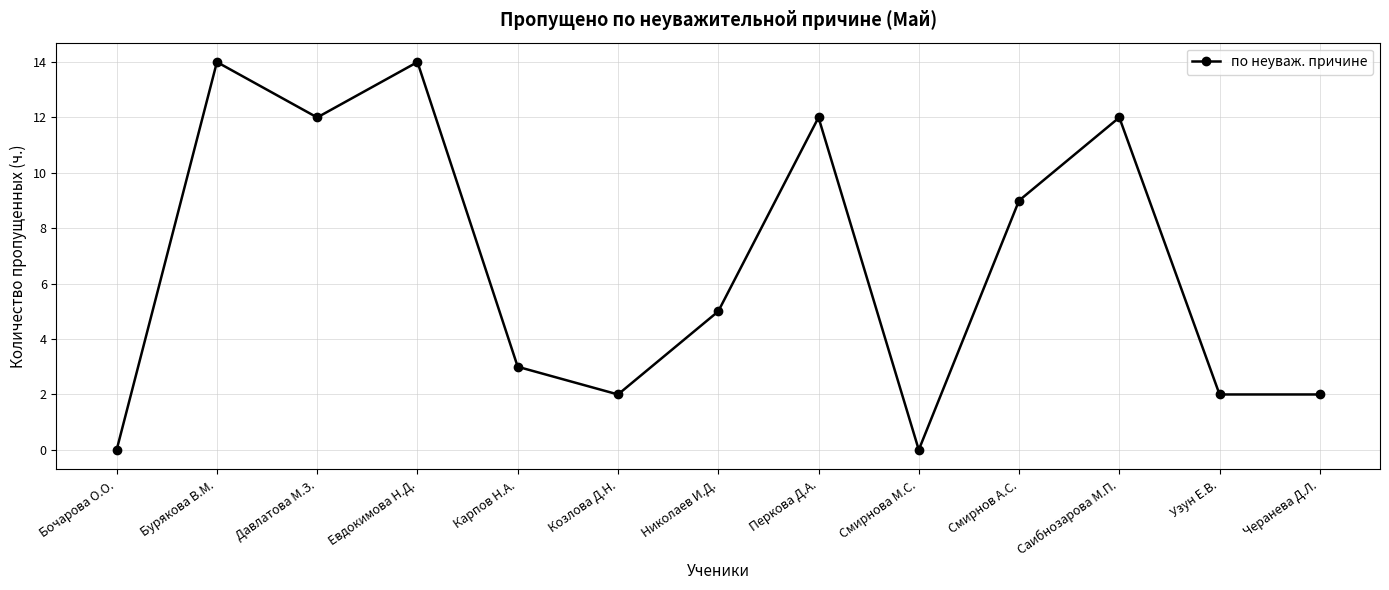

What is the label of the 7th point from the right?

Николаев И.Д.